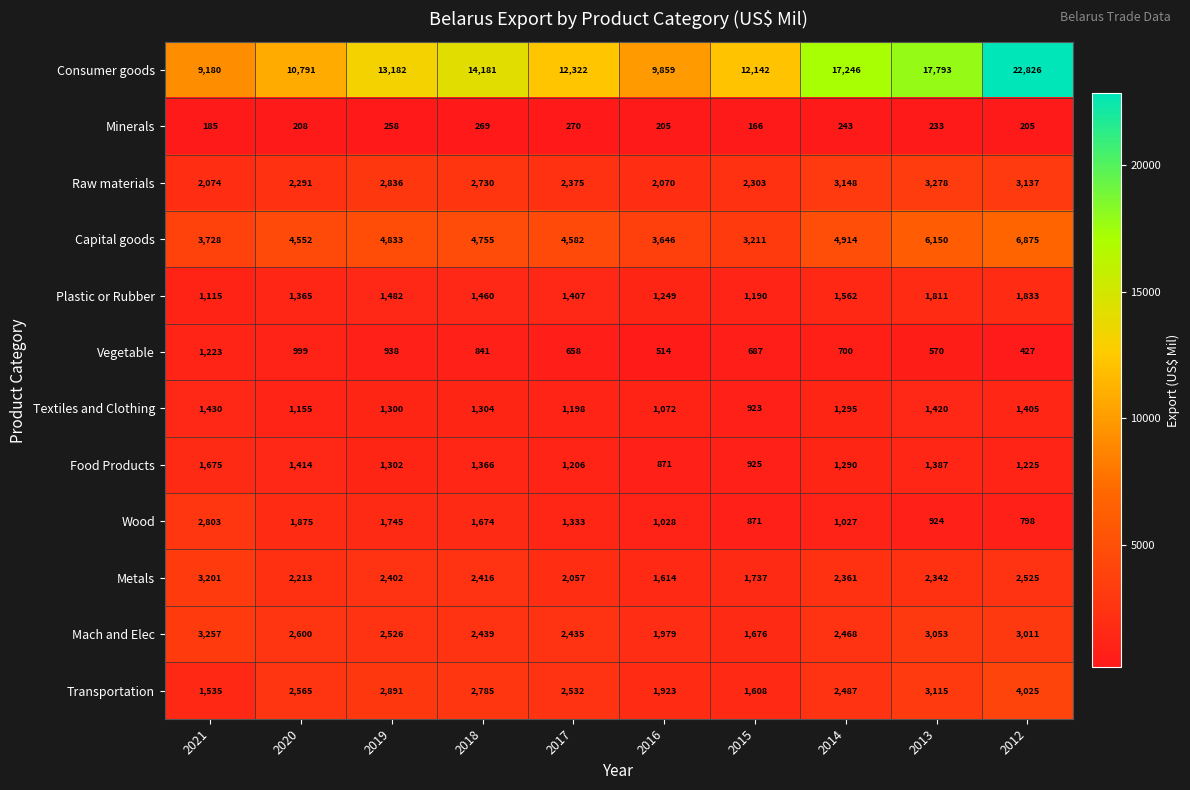

What is the approximate value of Wood at 2012?

798